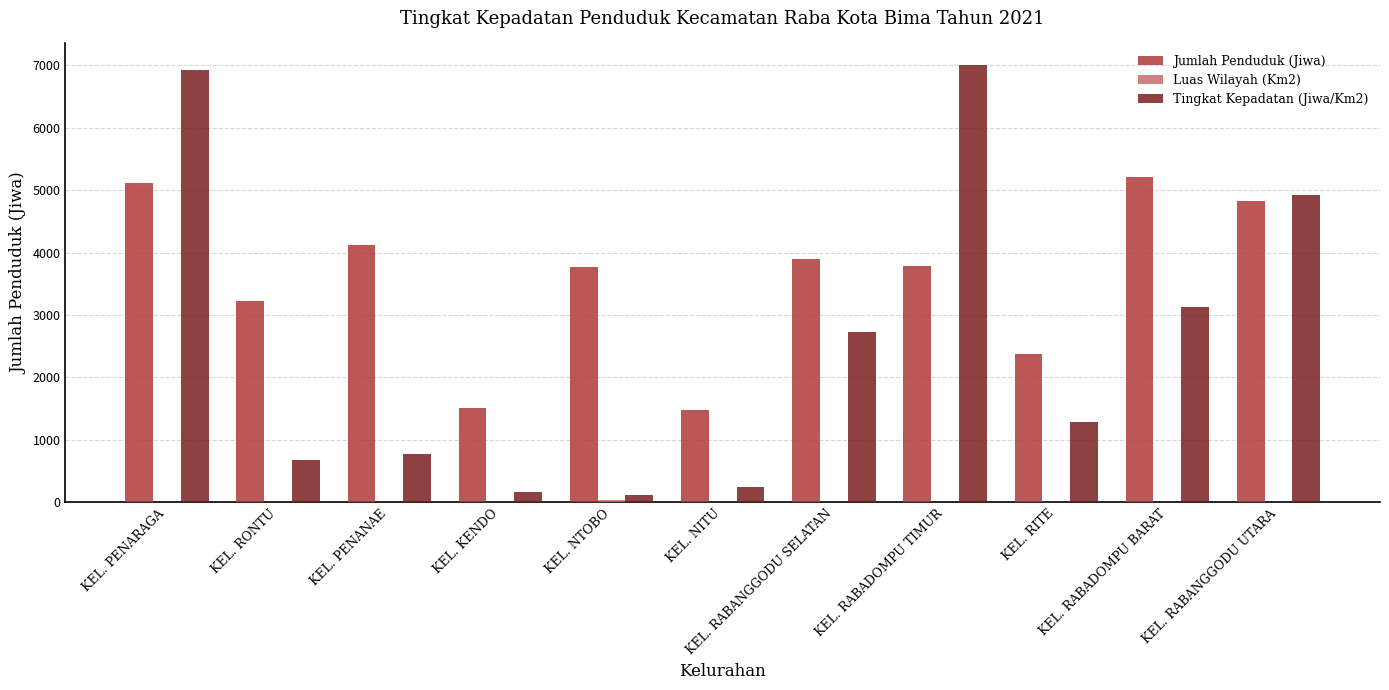

What is the sum of all Tingkat Kepadatan (Jiwa/Km2) values?

27981.0